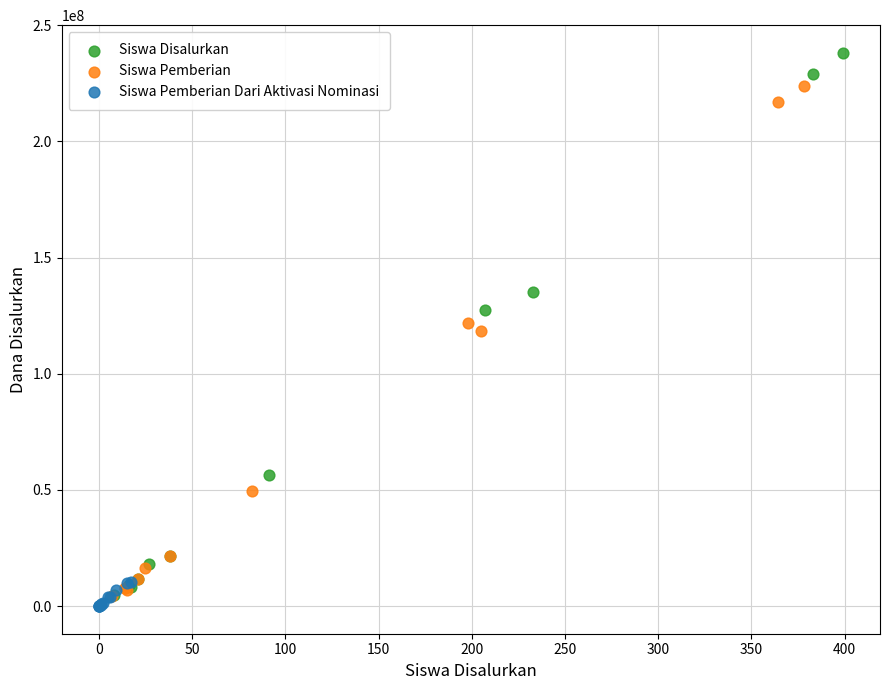

Which series has the widest spread of Y values?

Siswa Disalurkan